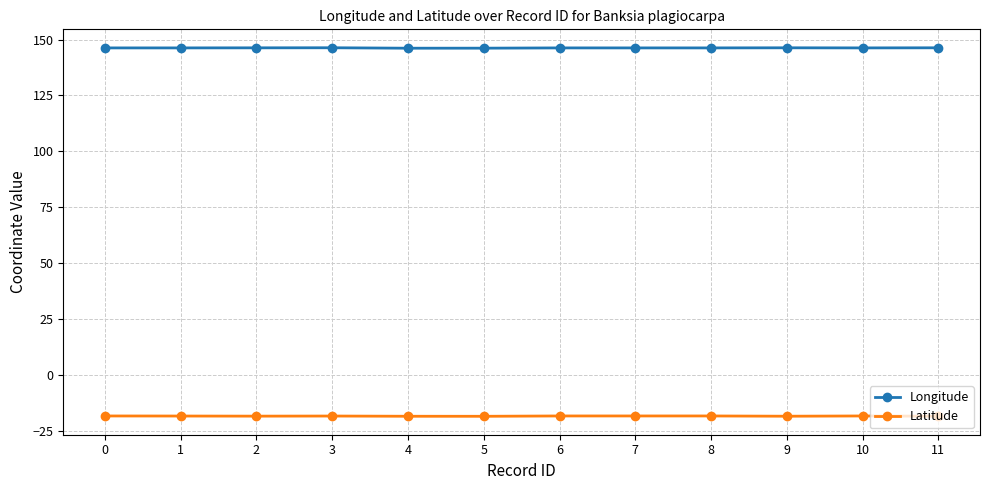

How many Longitude values are between 146 and 147?

12